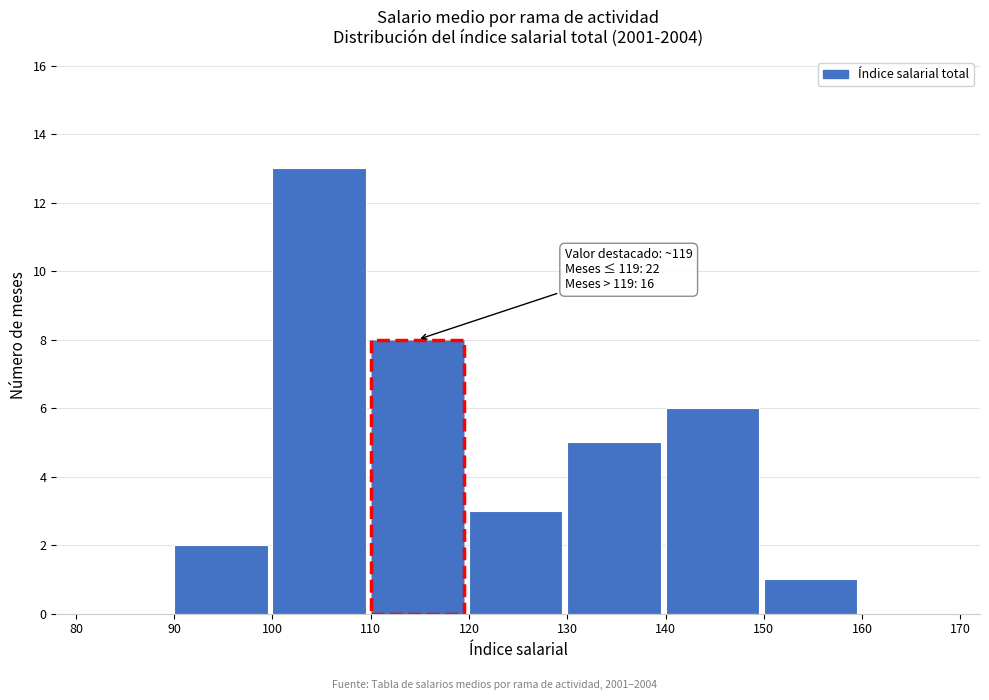

Over which range of the x-axis is the bar tallest?

100 to 110